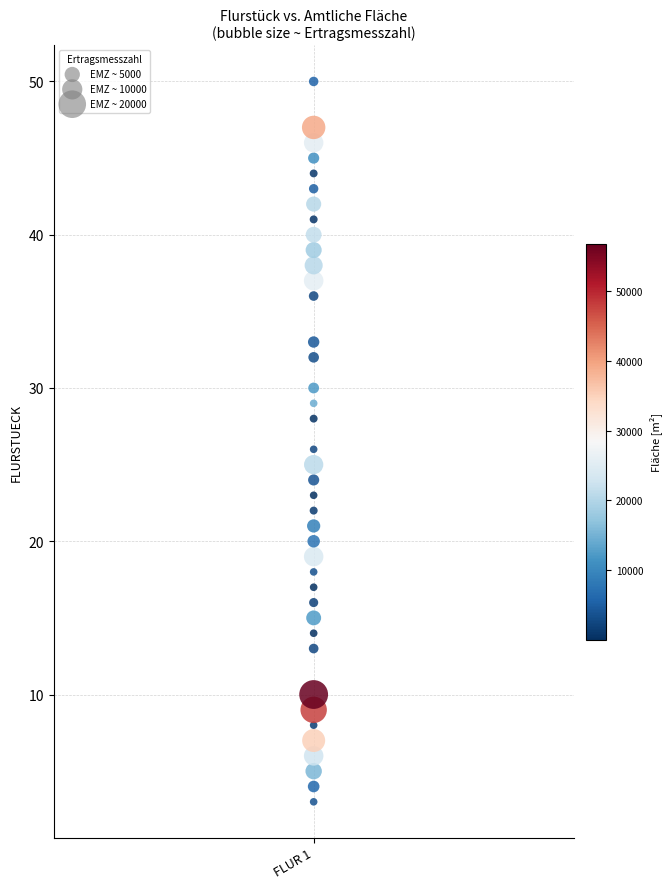

Count the number of points in this scatter plot.

40